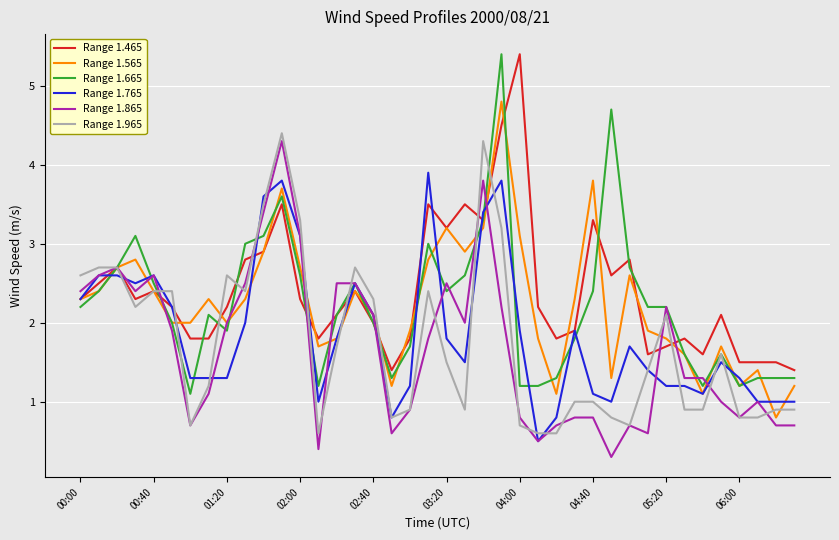

What is the lowest value of the Range 1.865 series?

0.3